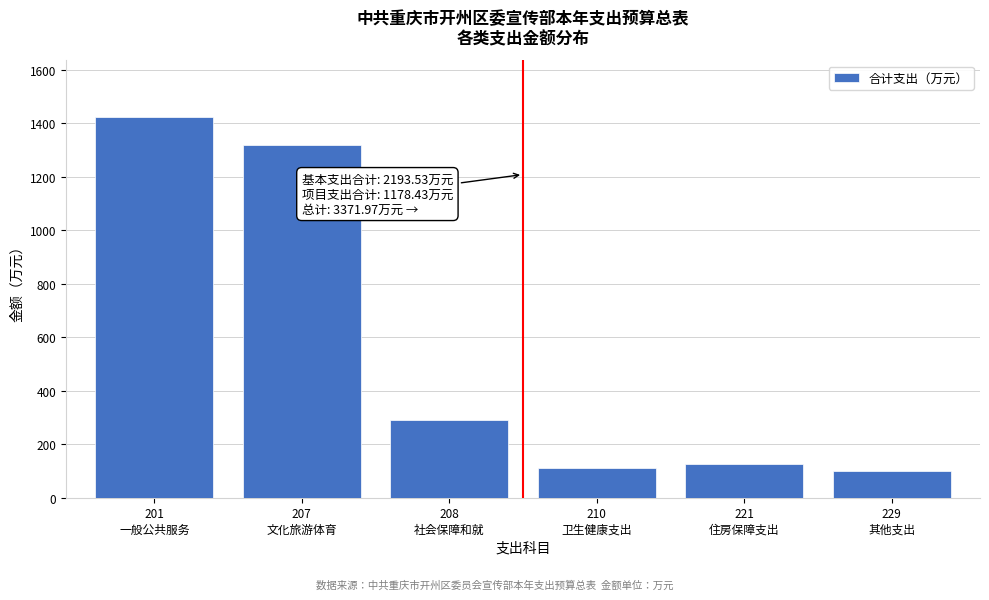

Reading left to right, list all the values displayed in this chart.

1422.1	1320.1	290.5	112.5	125.7	101.0